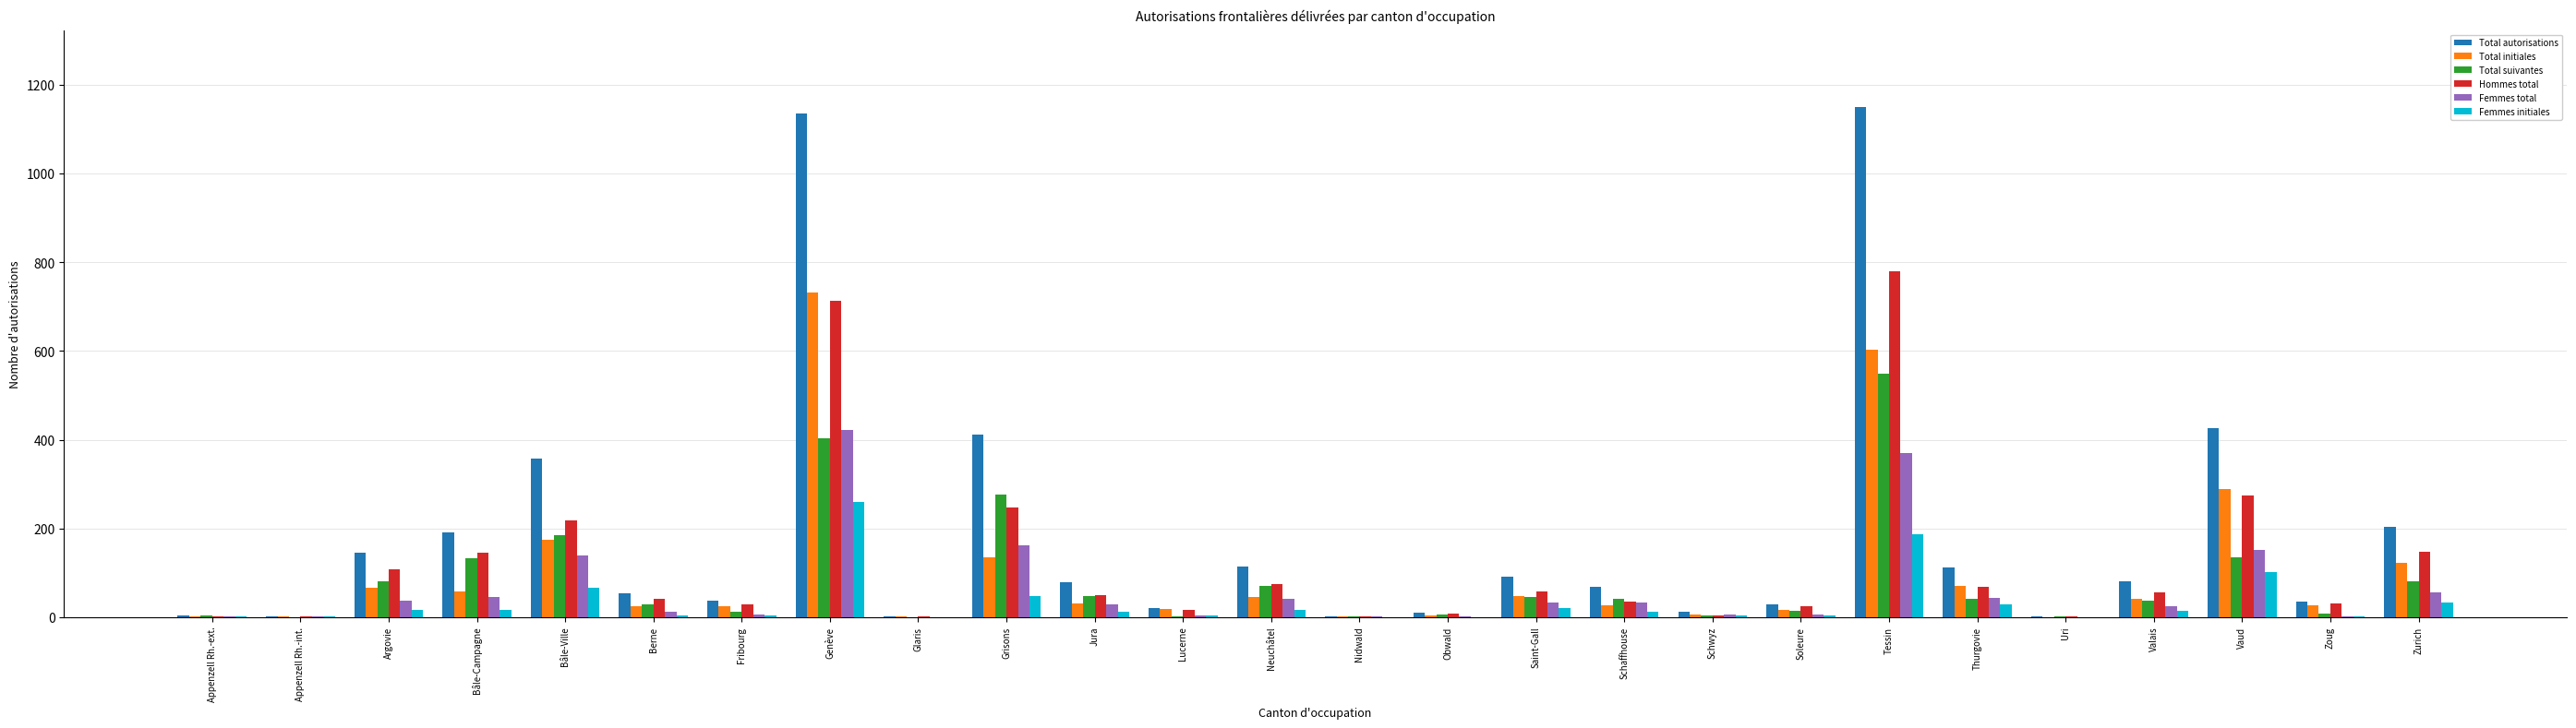

Is it true that Femmes initiales equals 161 at Vaud?

False